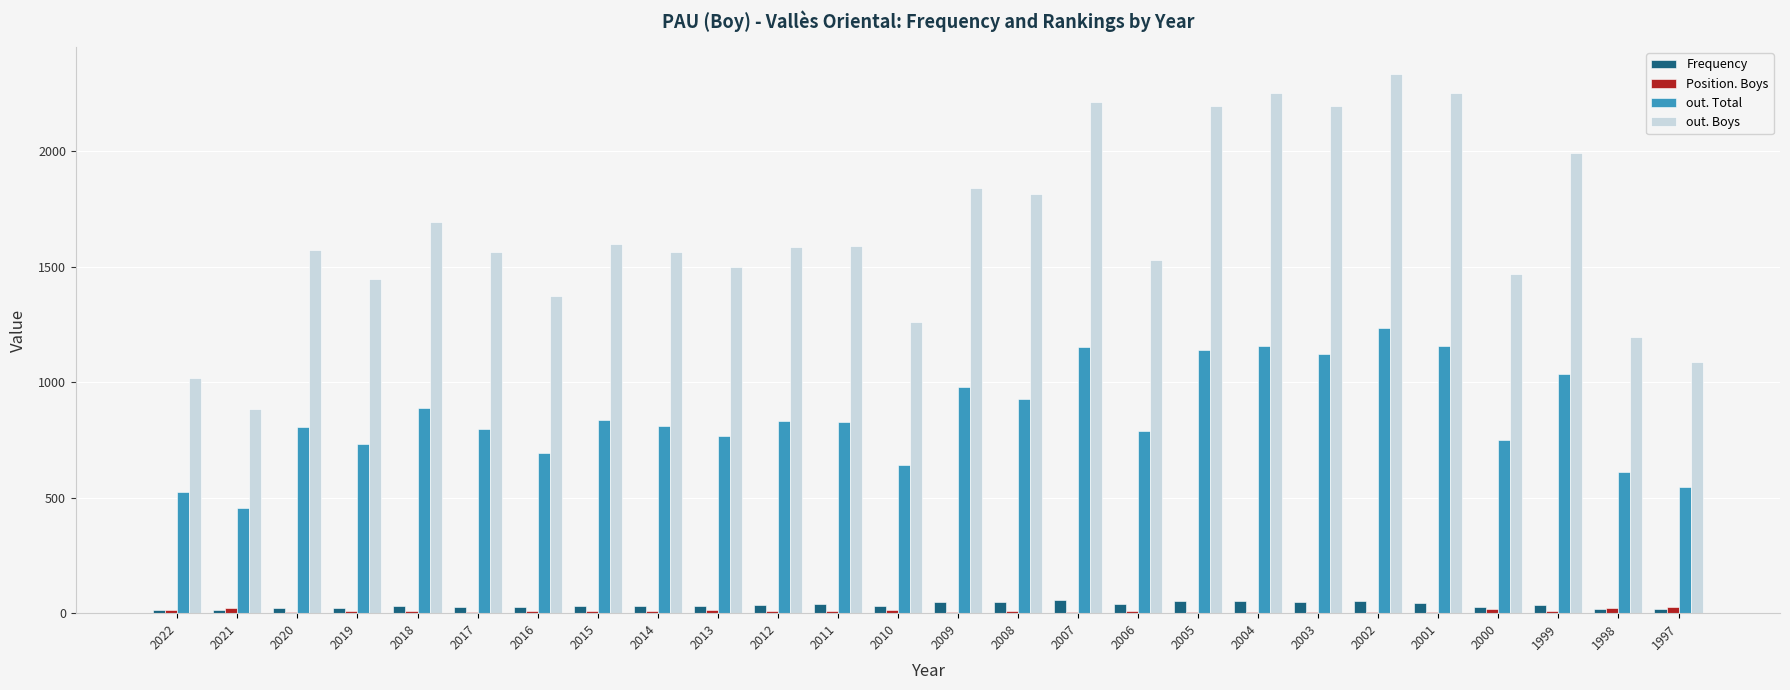

What is the maximum value for Frequency?

57